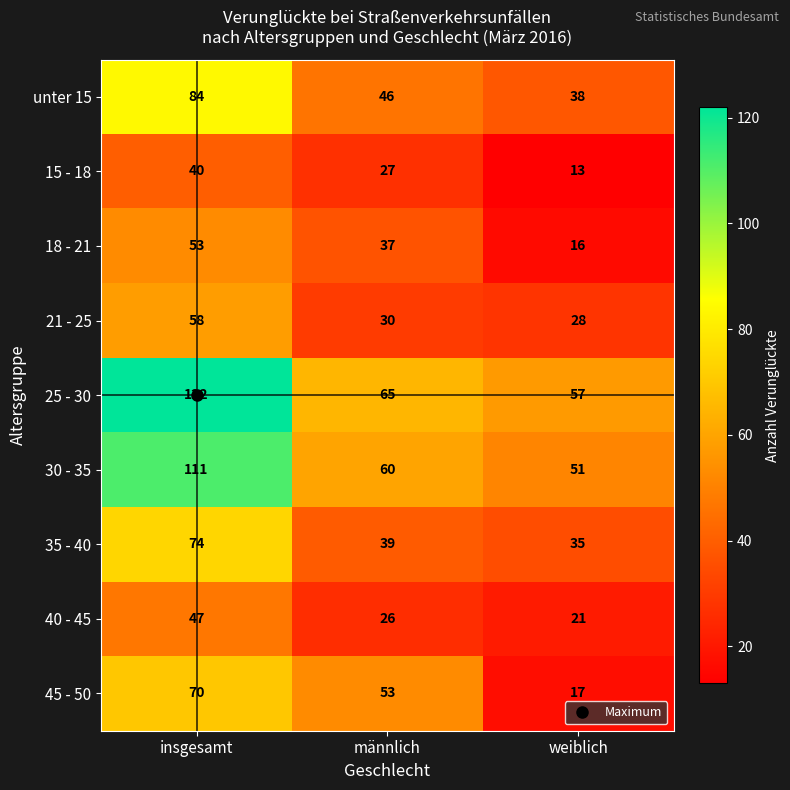

The 18 - 21 series shows 53 at insgesamt. True or false?

True